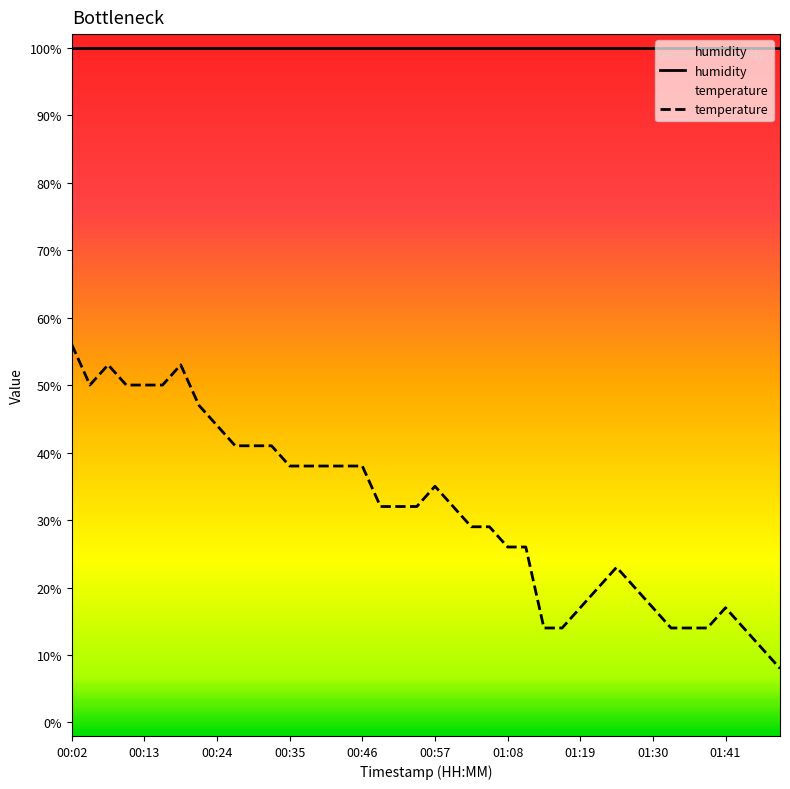

True or false: humidity has more than 2 interior local peaks.

False